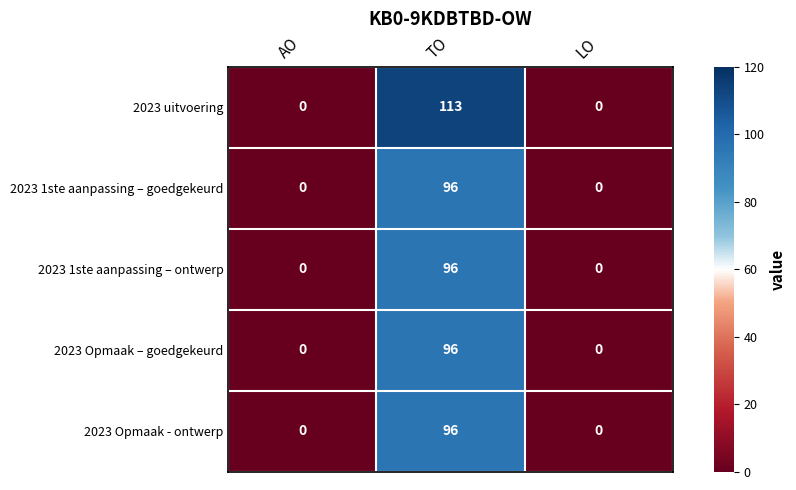

At how many categories does at least one series exceed 107?

1